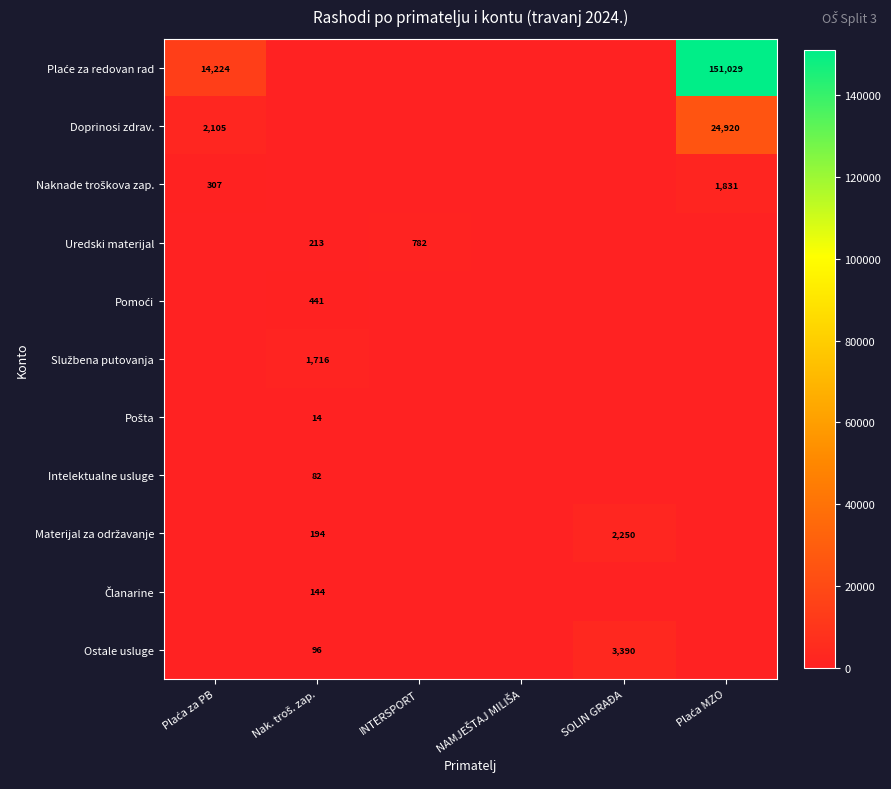

What is the difference between the Naknade troškova zap. values at Plaća za PB and INTERSPORT?

306.7